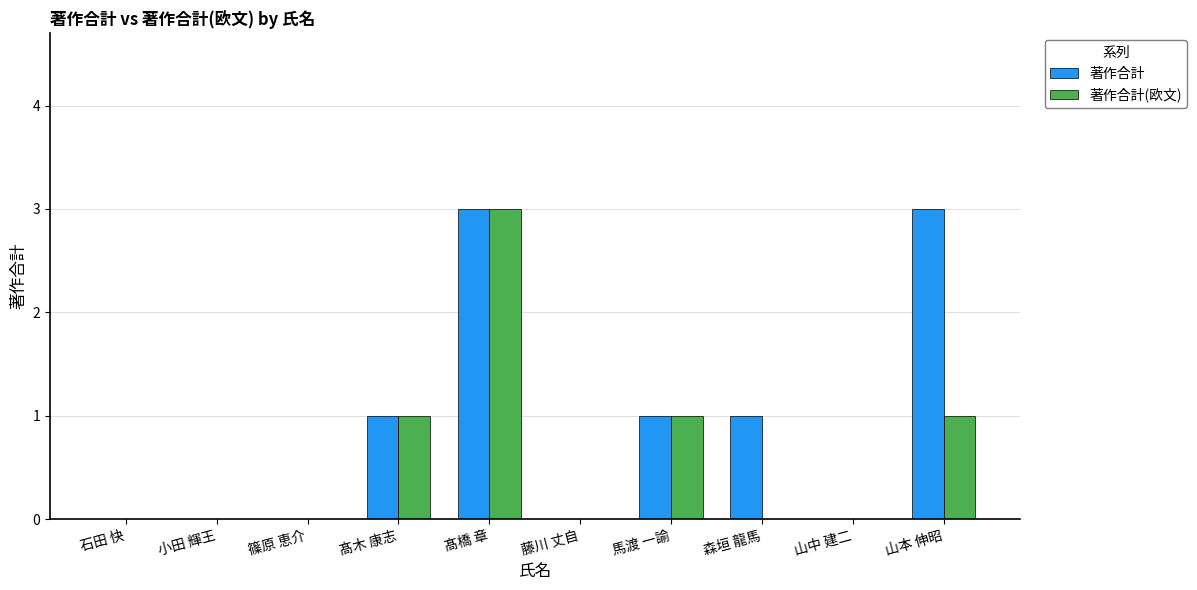

At which category is the sum across all series the highest?

髙橋 章